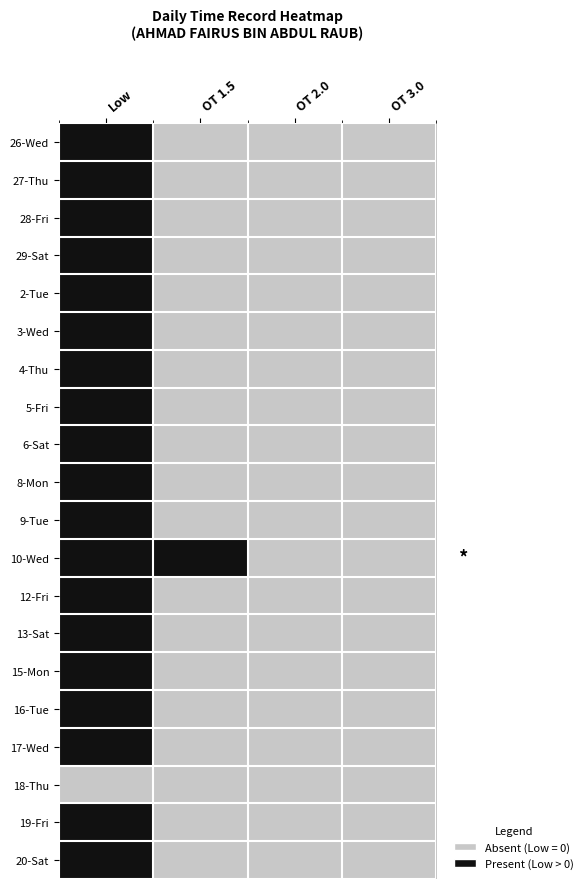

Which category has the lowest value across all series?

OT 1.5